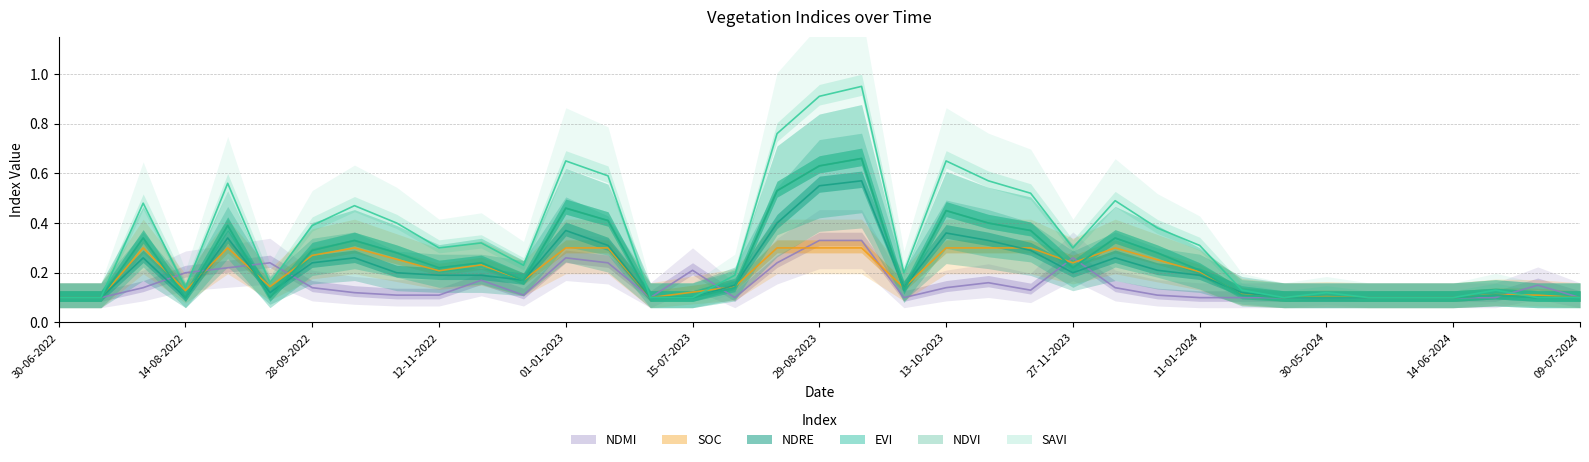

How many interior local peaks does the ndmi series have?

7